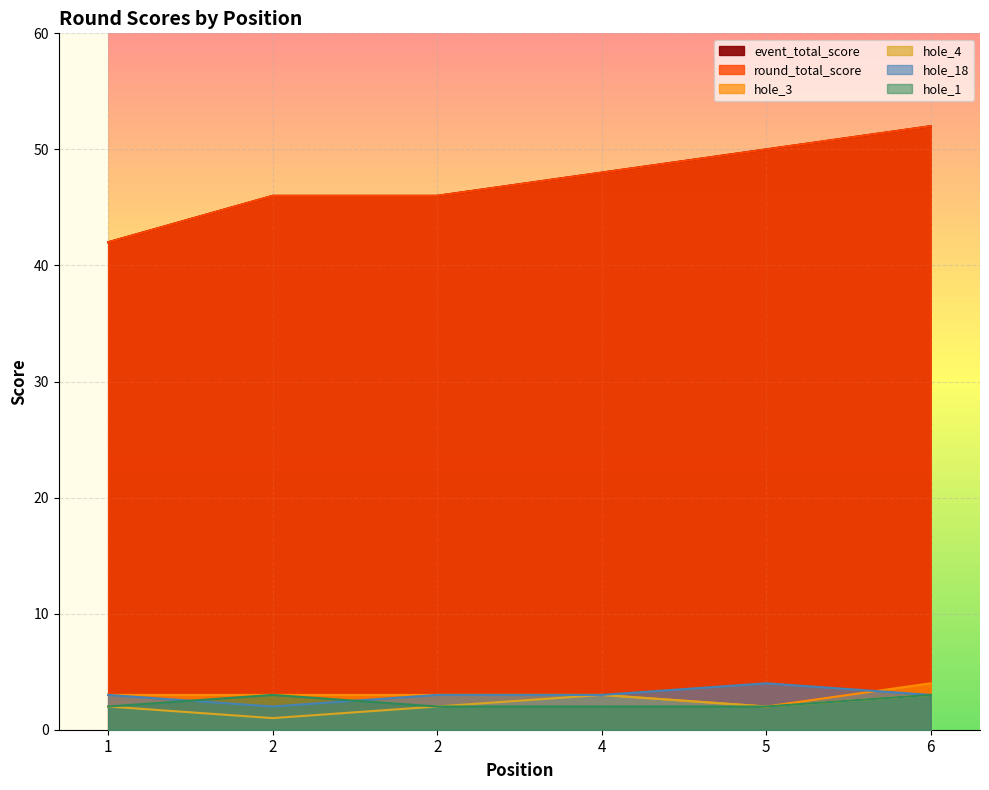

At which label is hole_1 closest to 2?

1